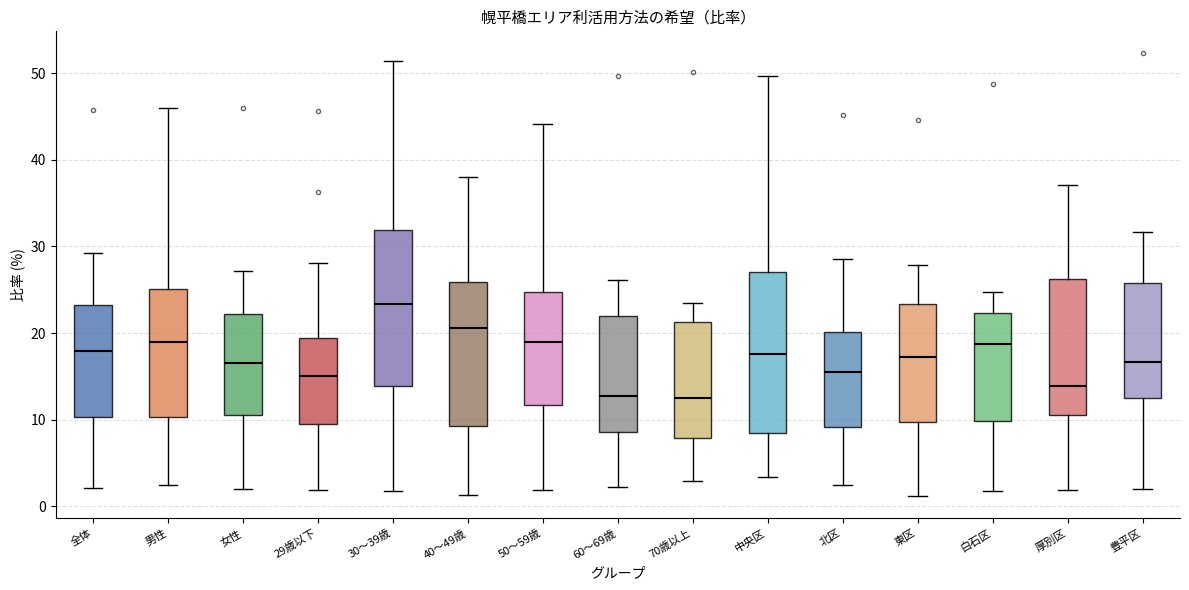

Where is the lower edge of the box for 中央区 on the y-axis? The values are not printed on the chart, so give them approximately, as read against the axis.

9